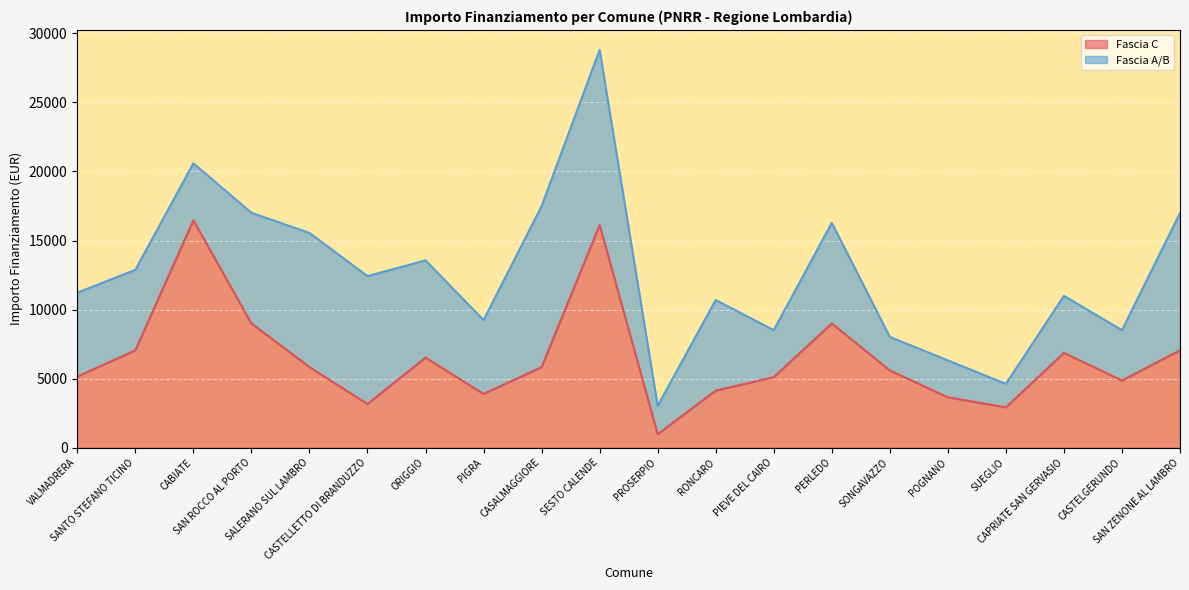

Which category has the highest value across all series?

CABIATE